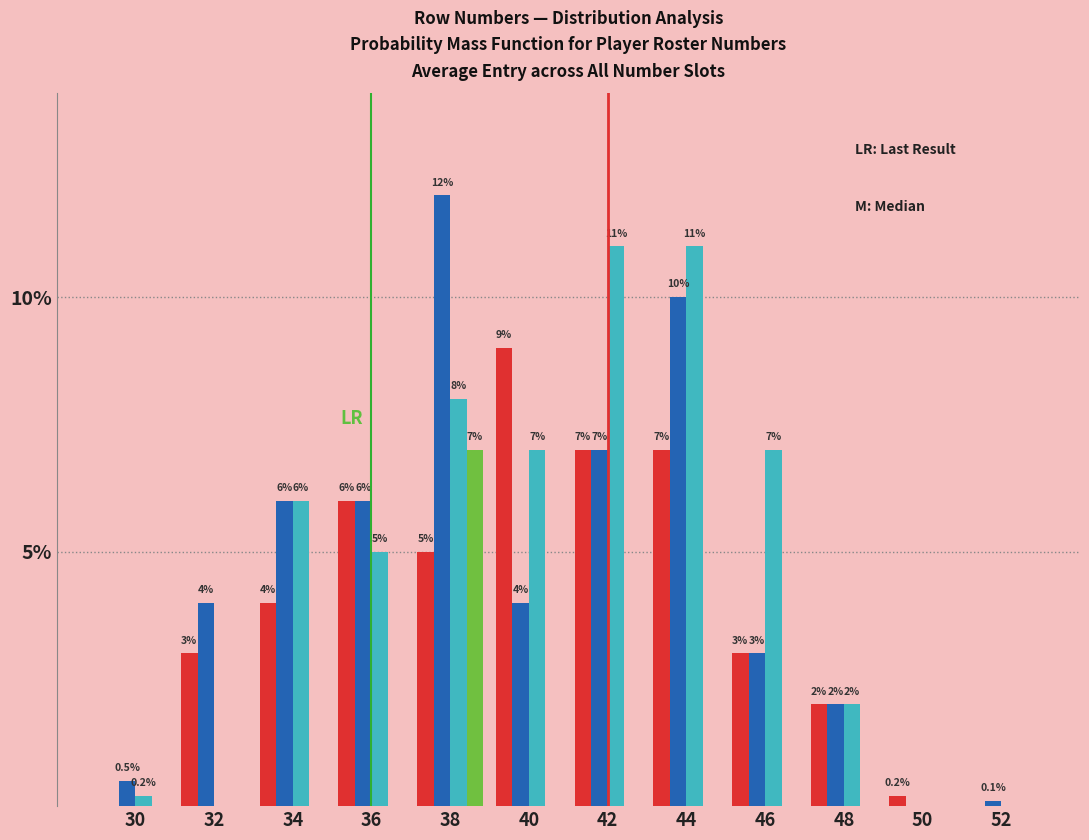

At which category is the sum across all series the highest?

38